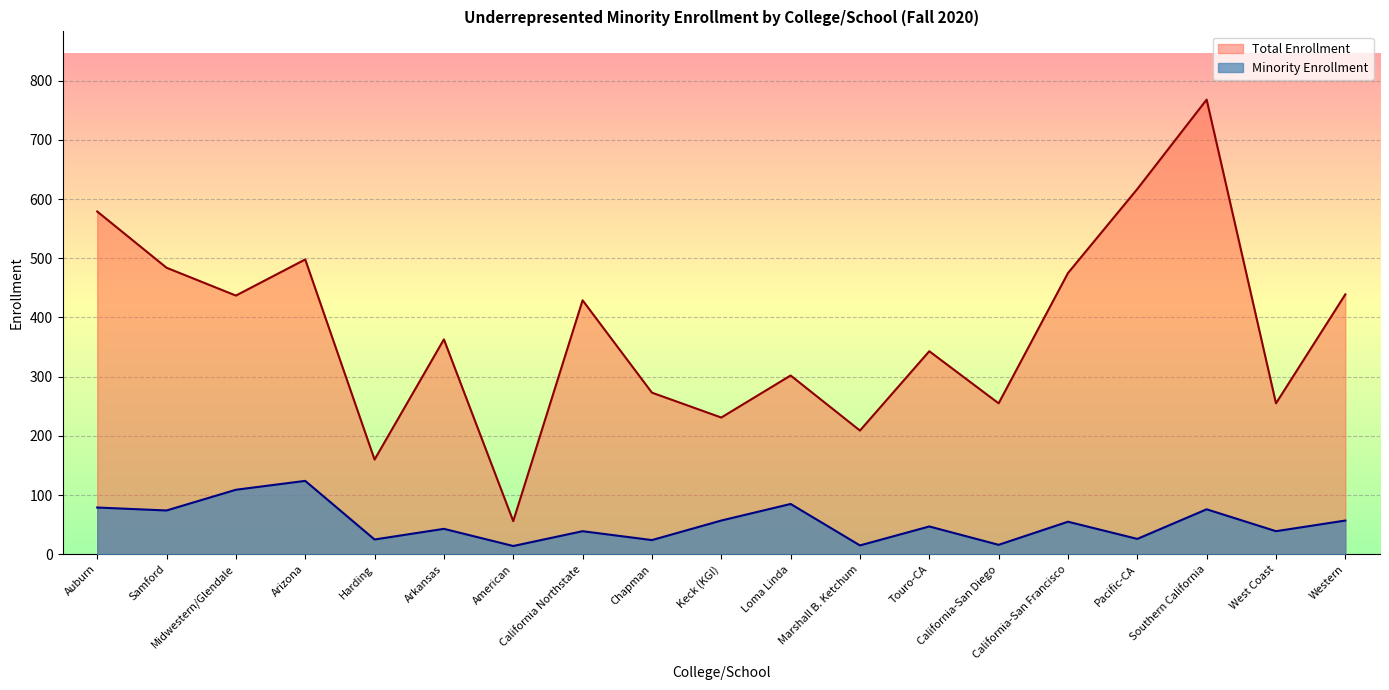

How many interior local peaks does the Minority Enrollment series have?

7